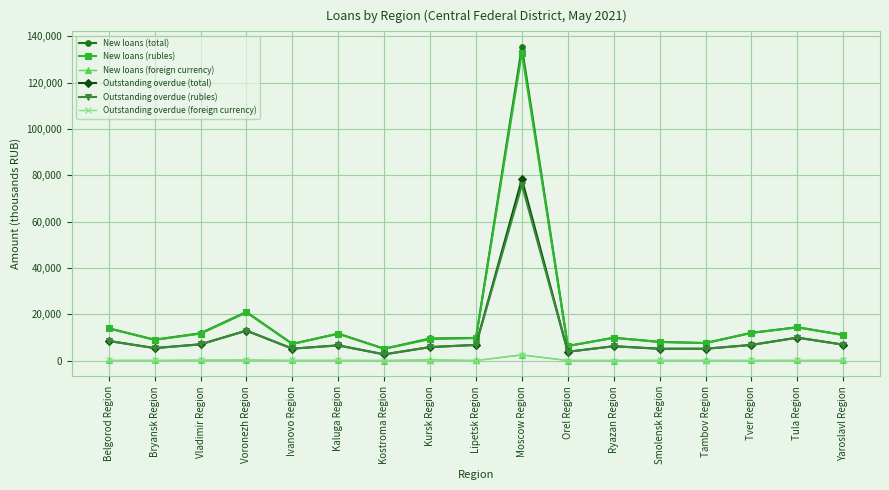

At which category does New loans (rubles) reach its first local peak?

Voronezh Region